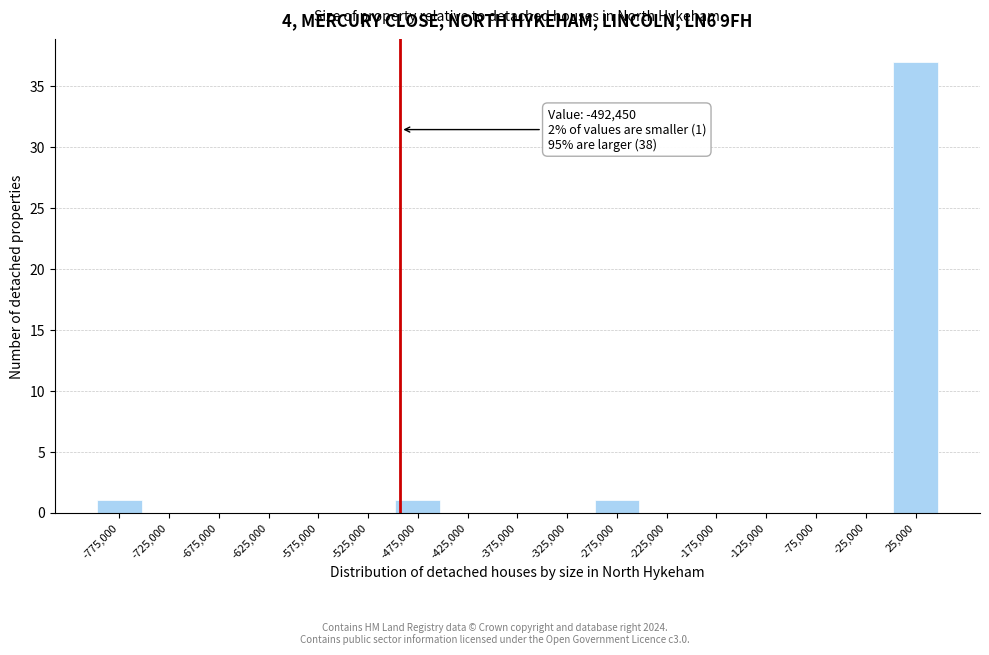

Which range on the x-axis has the tallest bar?

0 to 50000